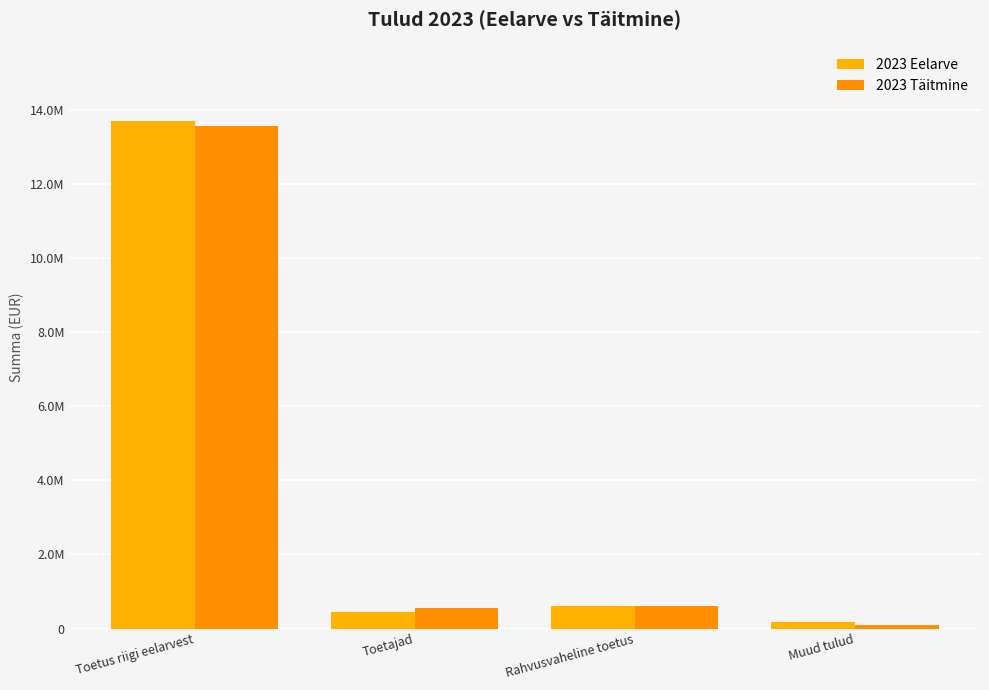

What is the sum of the 2023 Täitmine values at Toetus riigi eelarvest and Muud tulud?

13652517.4